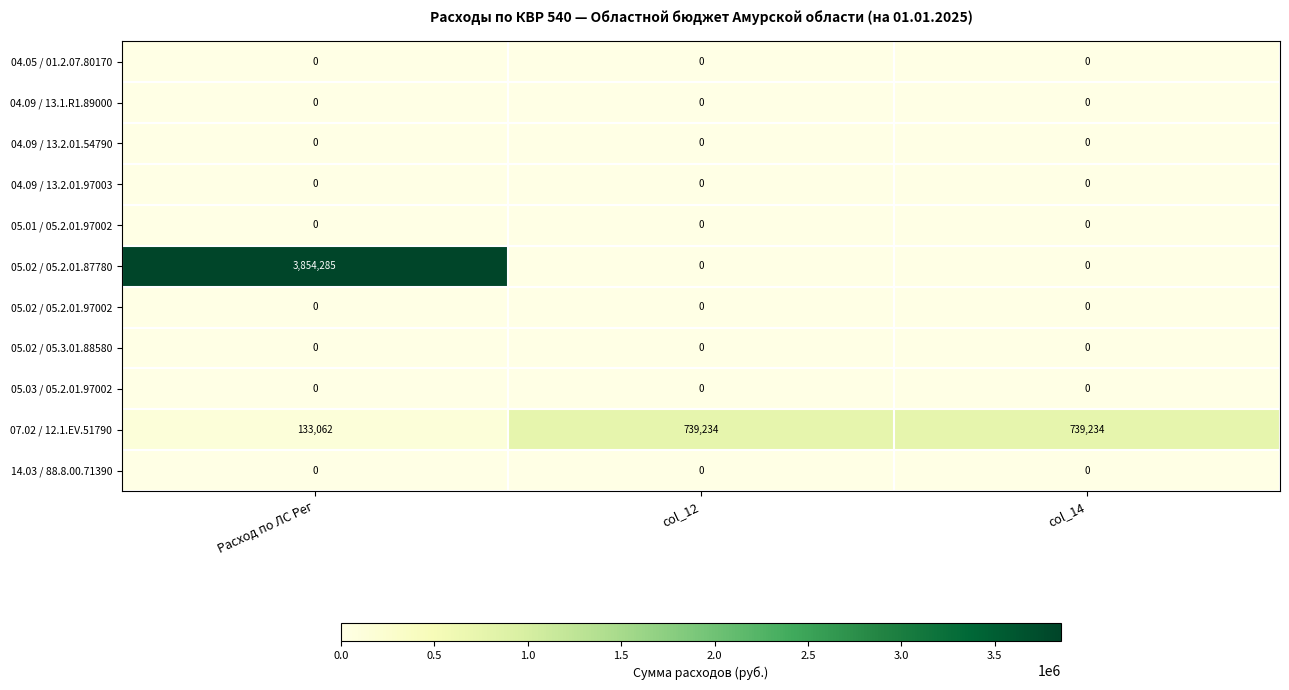

What is the spread (max minus min) of values at col_12?

739234